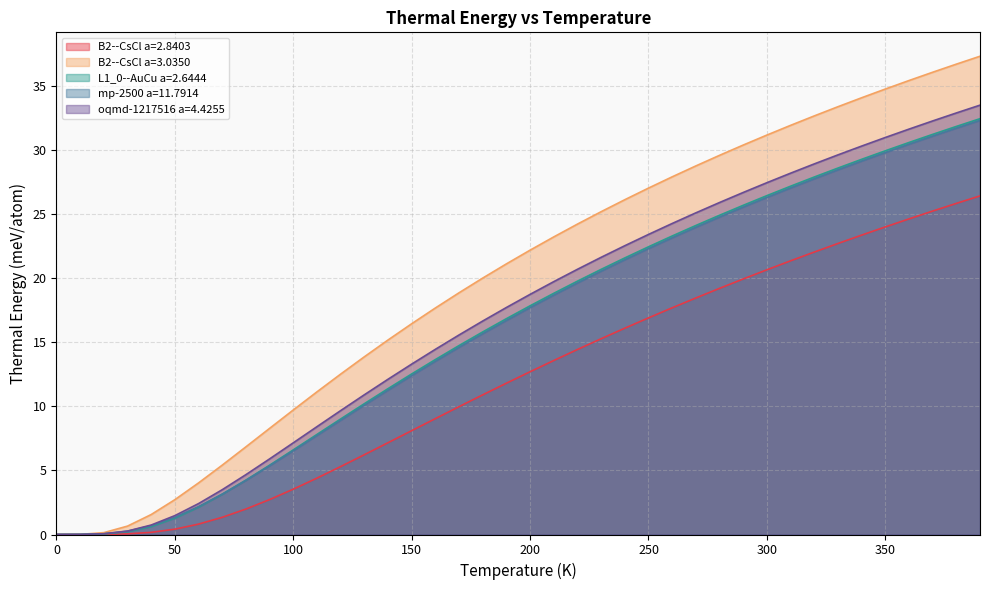

How many lines are shown in the chart?

5